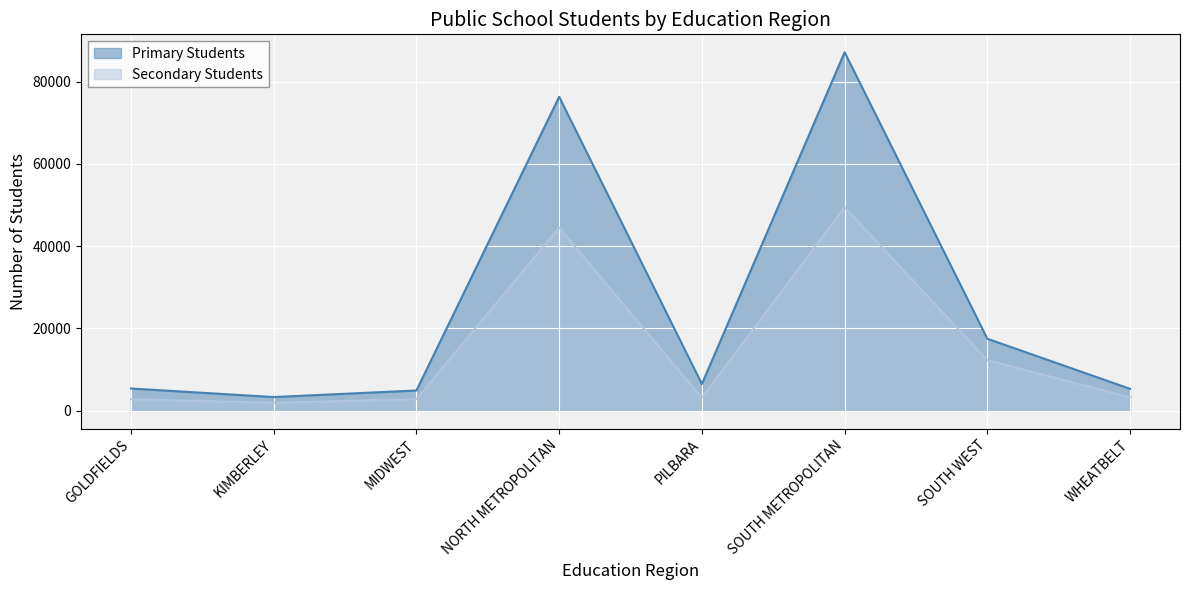

What is the difference between the maximum and second lowest values in the Secondary Students series?

46702